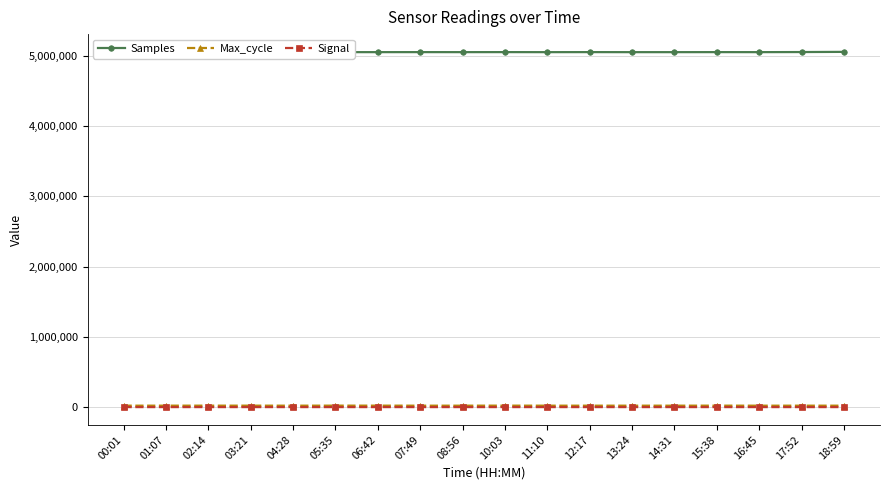

What is the label of the 16th point from the right?

02:14